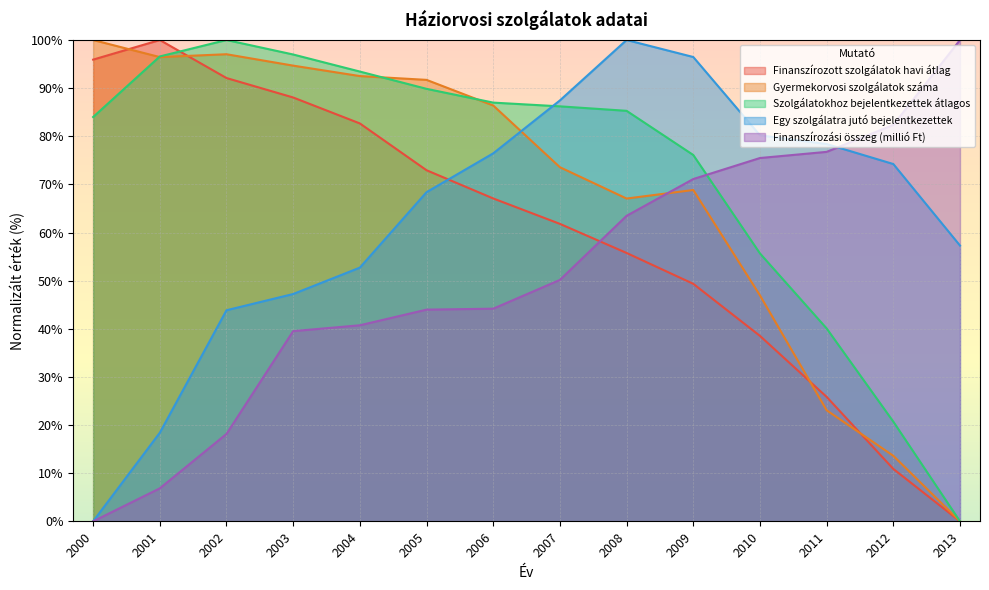

Which series ends up on top after the final intersection of Finanszírozott szolgálatok havi átlag and Szolgálatokhoz bejelentkezettek átlagos?

Szolgálatokhoz bejelentkezettek átlagos